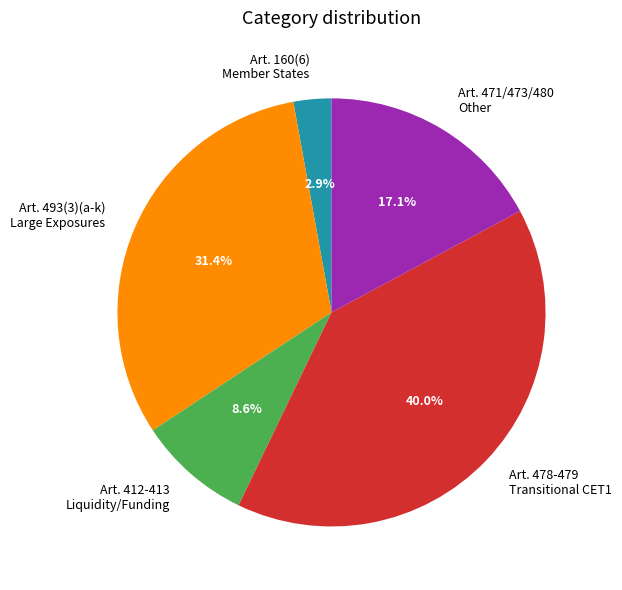

Which has a higher value, Art. 478-479 Transitional CET1 or Art. 412-413 Liquidity/Funding?

Art. 478-479 Transitional CET1